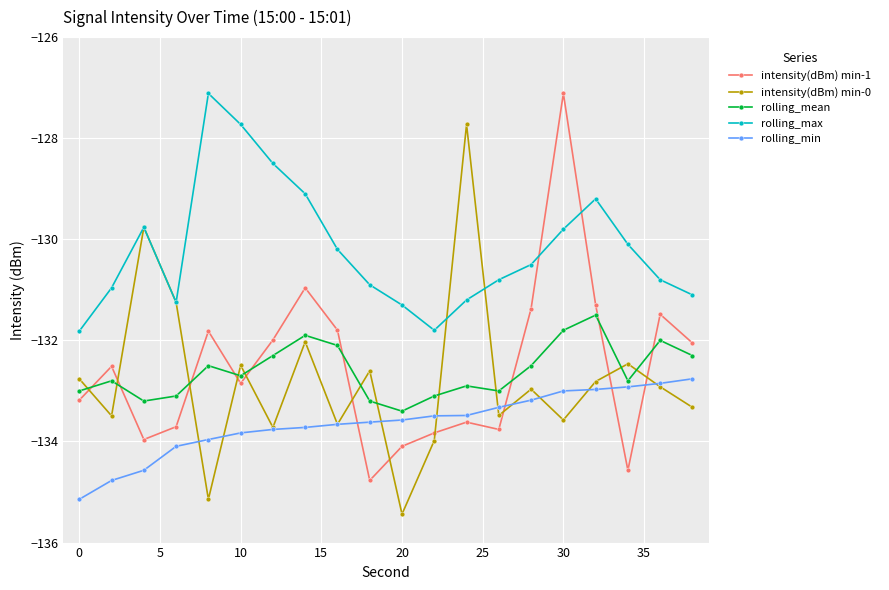

True or false: rolling_max has more than 0 interior local peaks.

True